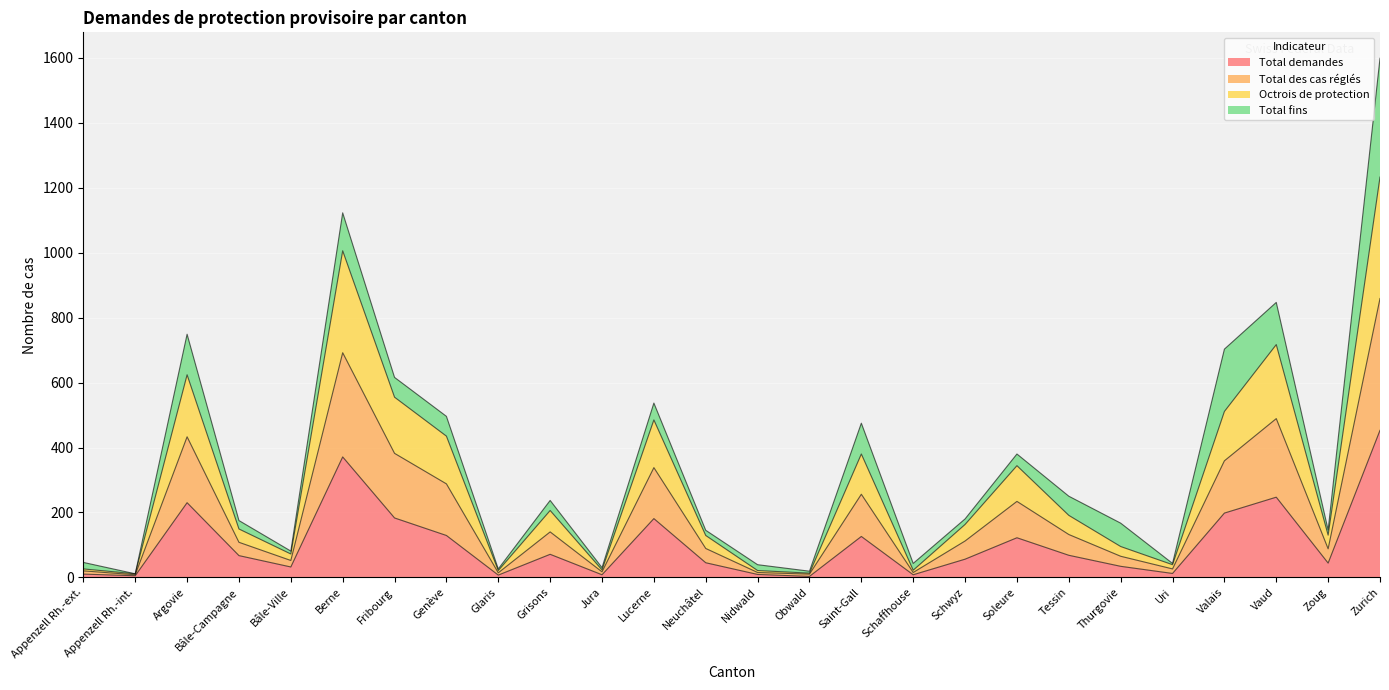

Is it true that Total des cas réglés equals 111 at Bâle-Ville?

False